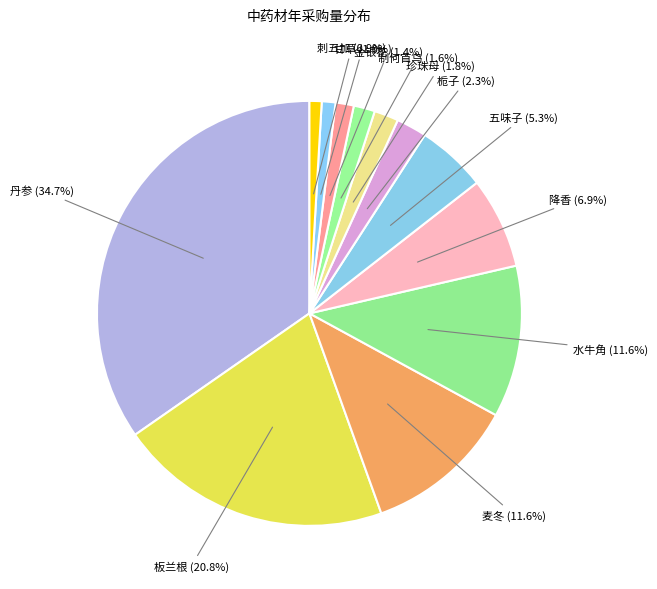

How many segments does this pie chart have?

12